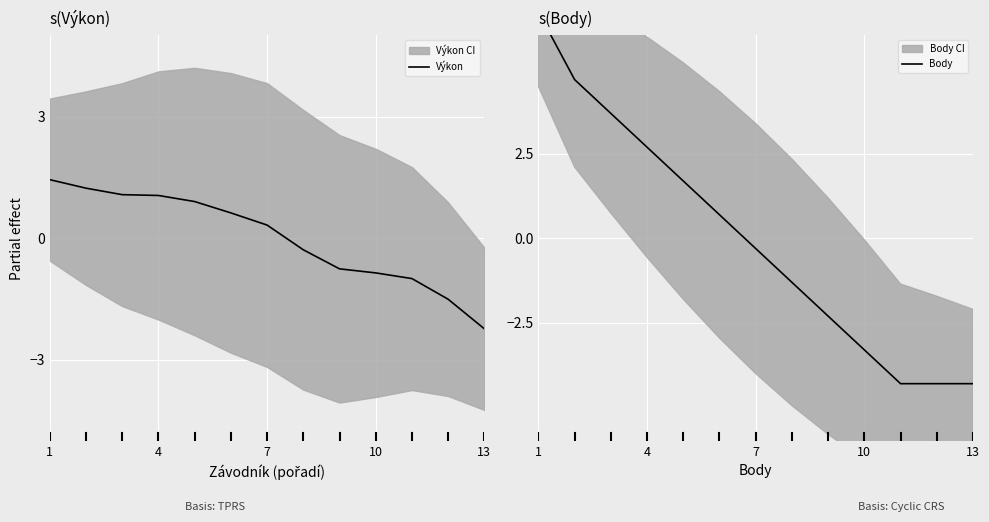

True or false: Body has more than 0 points higher than both neighbors.

False